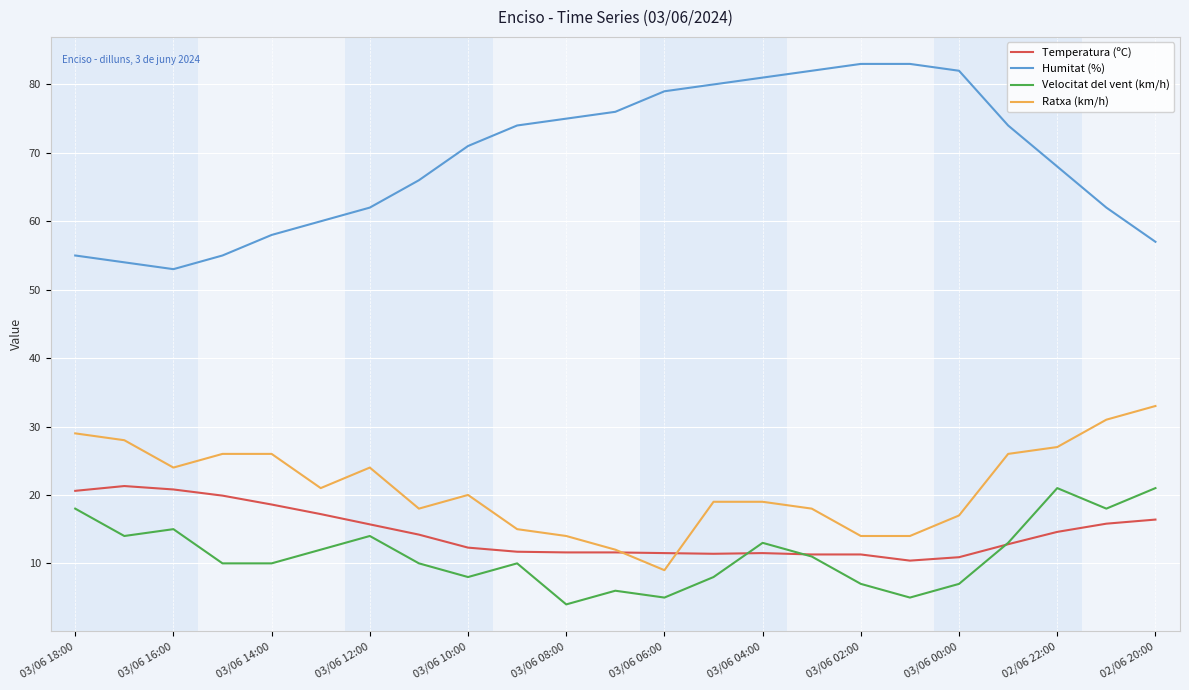

What is the minimum value for Temperatura (ºC)?

10.4